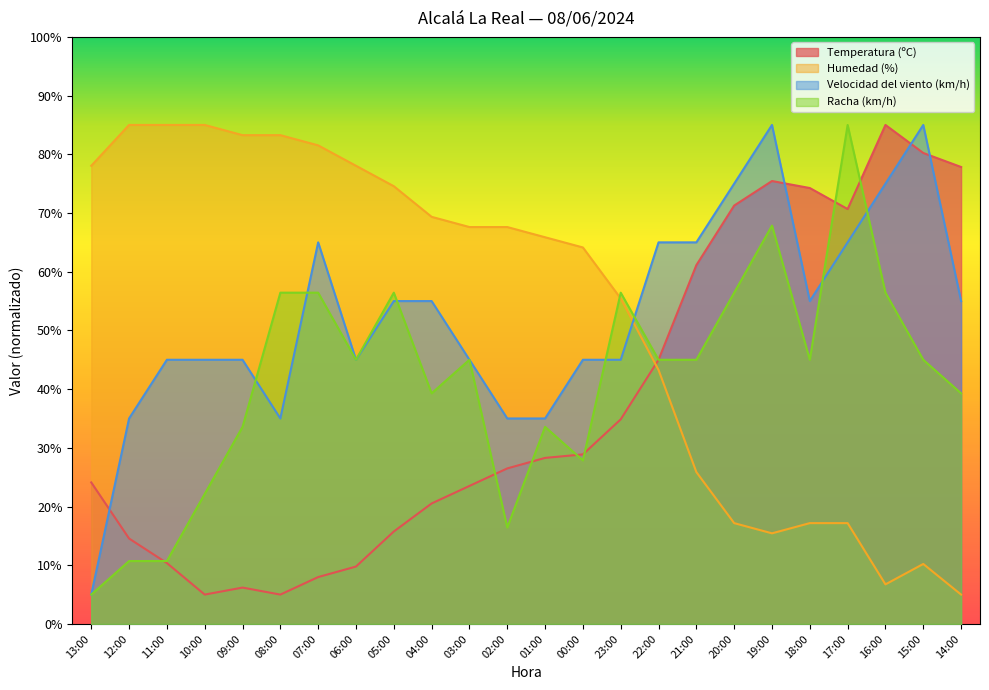

At which category is the sum across all series the highest?

19:00